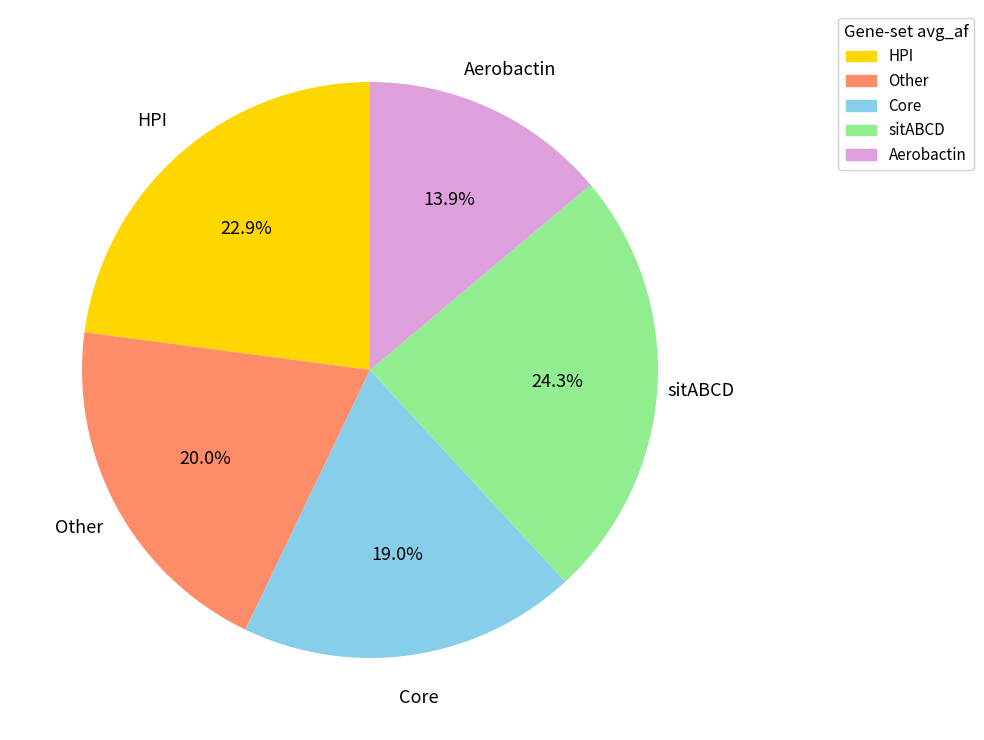

Is there a majority slice in this chart?

No